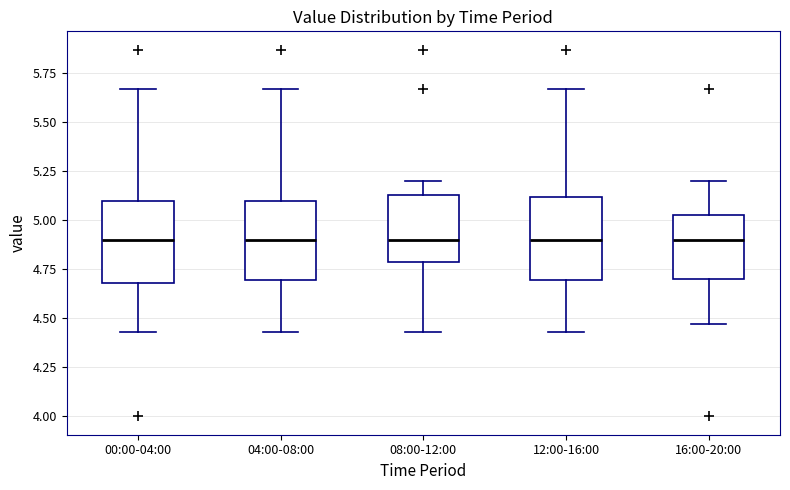

Where is the lower edge of the box for 12:00-16:00 on the y-axis? The values are not printed on the chart, so give them approximately, as read against the axis.

4.70